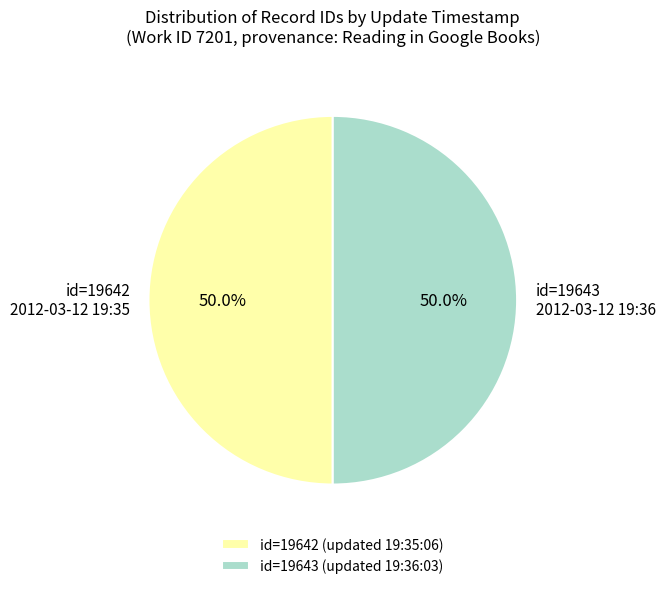

Approximately how many times larger is the value at id=19643 (updated 19:36:03) compared to id=19642 (updated 19:35:06)?

1.0